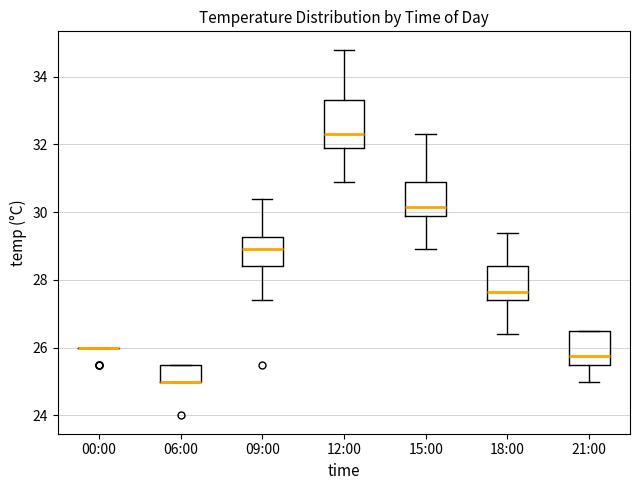

Reading left to right, transcribe this box plot: for each box, give where its median line is, the range the box spans, and where its two whiskers end, as read against the y-axis. The values are not printed on the chart, so give them approximately, as read against the axis.

00:00: box collapsed to a line at 26.0, whiskers 26.0 to 26.0
06:00: median 25.0 (drawn on the box's lower edge), box 25.0 to 25.6, whiskers 25.0 to 25.6
09:00: median 29.0, box 28.4 to 29.2, whiskers 27.4 to 30.4
12:00: median 32.4, box 32.0 to 33.4, whiskers 31.0 to 34.8
15:00: median 30.2, box 30.0 to 31.0, whiskers 29.0 to 32.4
18:00: median 27.6, box 27.4 to 28.4, whiskers 26.4 to 29.4
21:00: median 25.8, box 25.6 to 26.6, whiskers 25.0 to 26.6